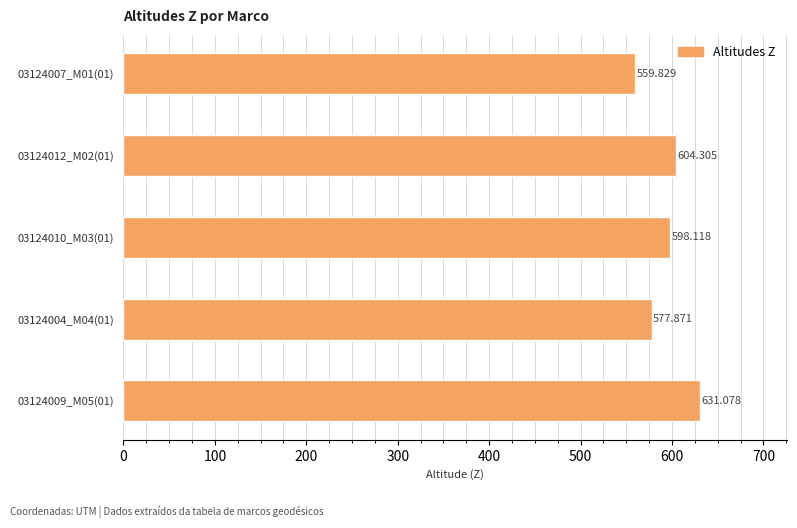

Count the number of categories in the chart.

5